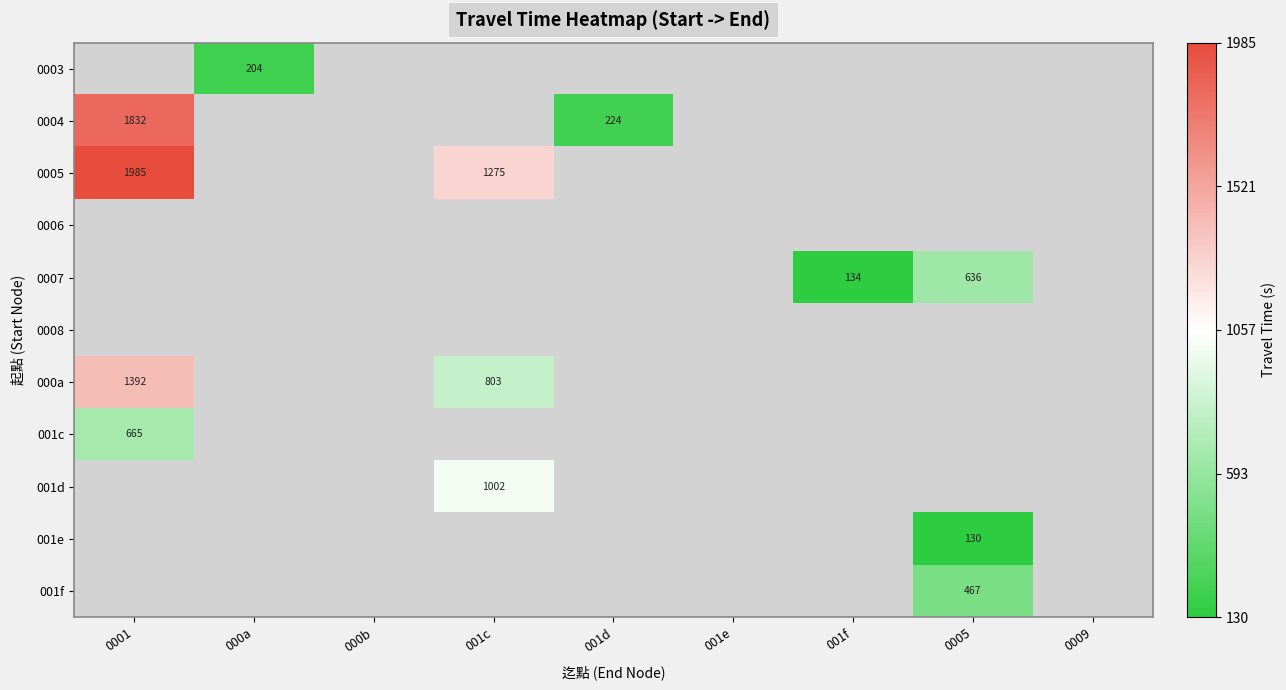

True or false: 0004 has a value of 652 at 0001.

False